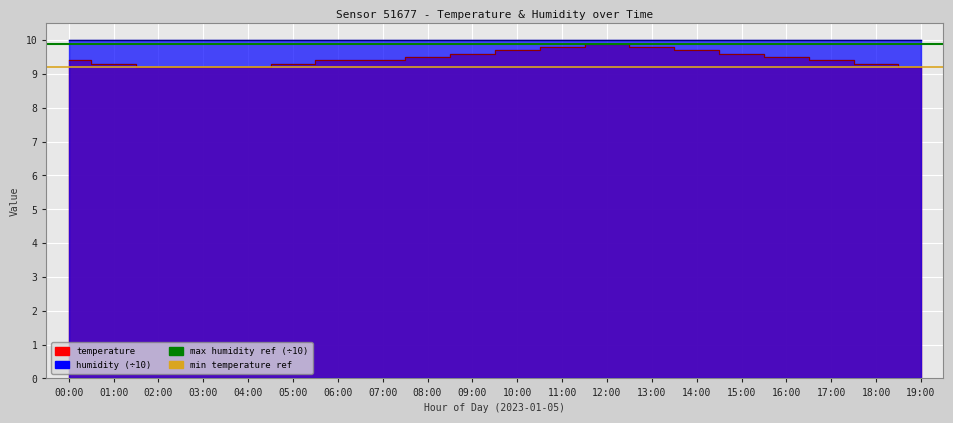

Which category has the highest value in the min temperature ref series?

00:00